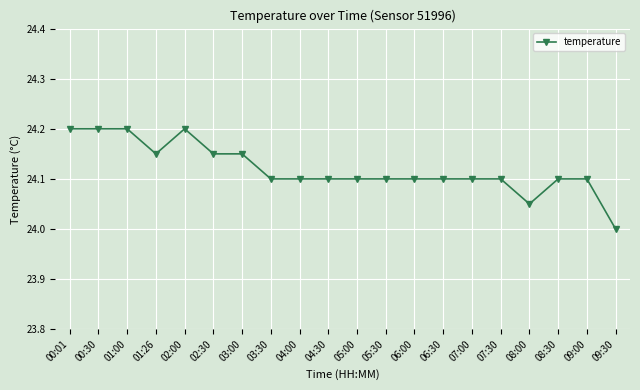

True or false: there are more than 0 points higher than both neighbors.

True